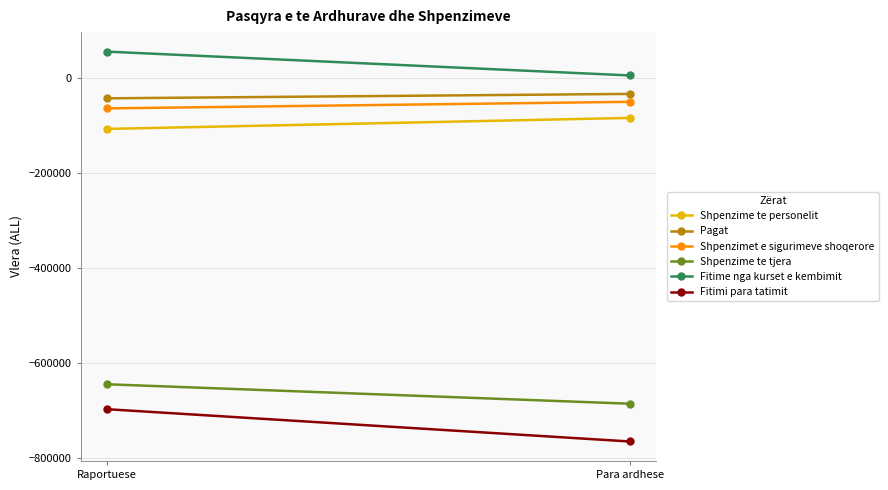

At which category is the sum across all series the highest?

Raportuese